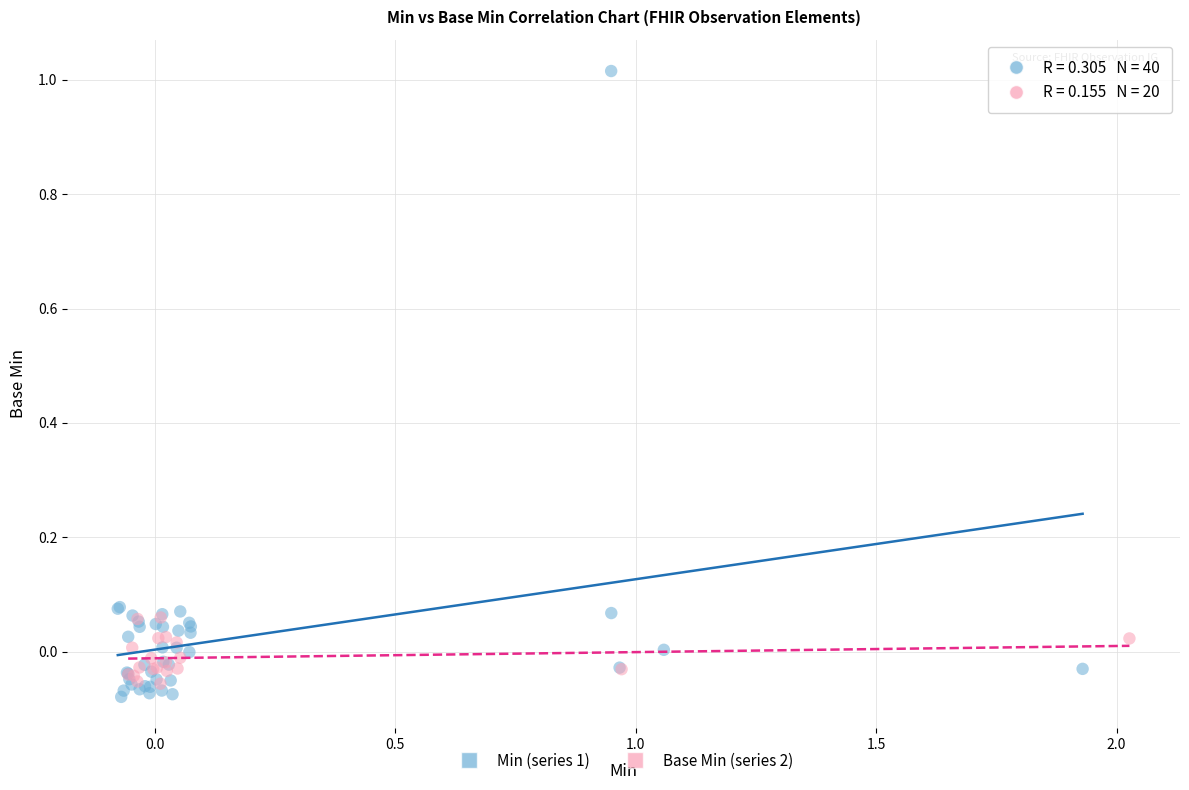

Which series has the largest Y range (max minus min)?

Min (series 1)